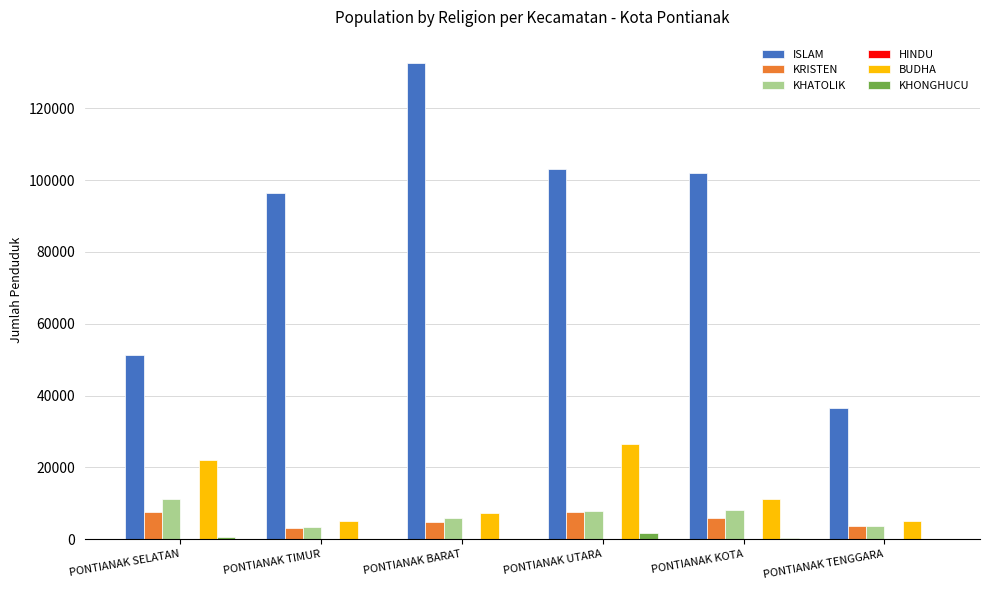

What is the approximate value of KHONGHUCU at PONTIANAK TIMUR?

184